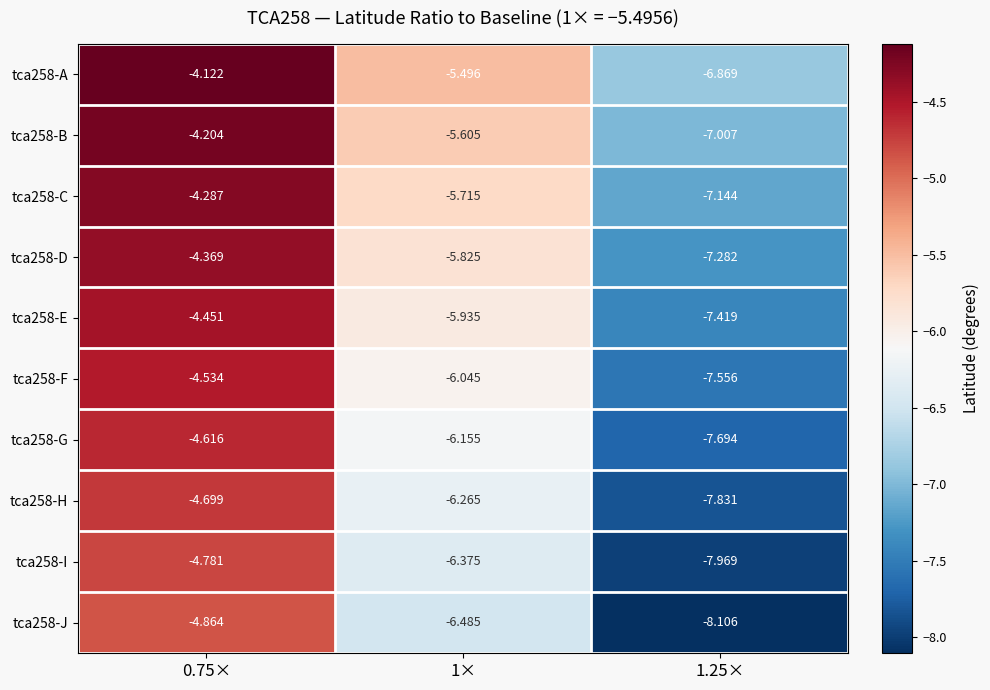

What is the smallest value displayed?

-8.1